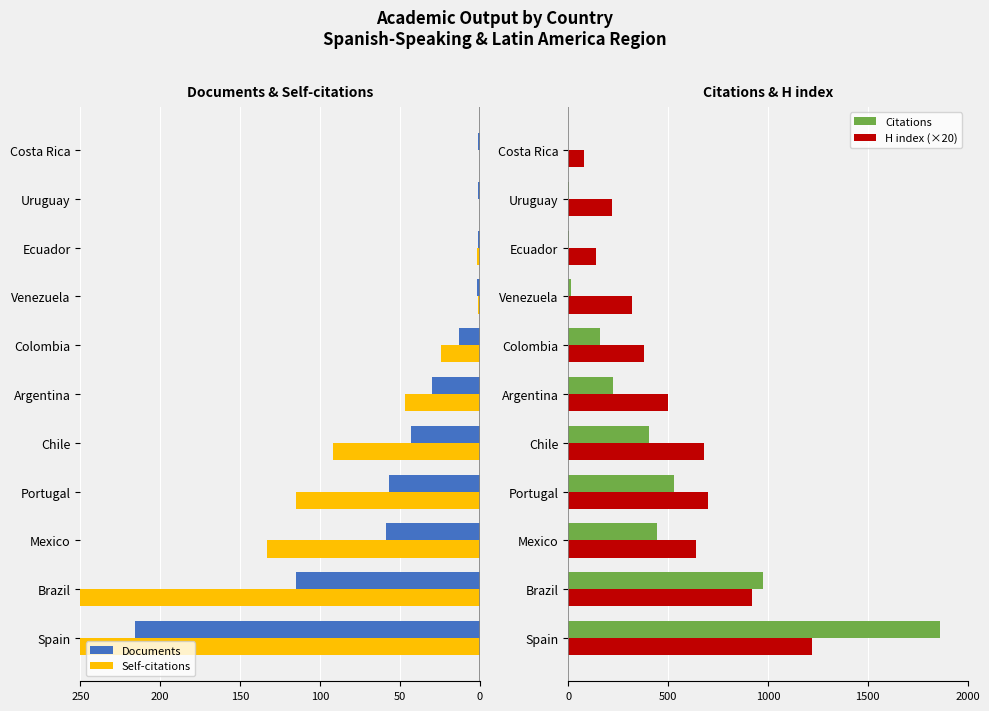

Which category has the highest value in the H index (×20) series?

Spain